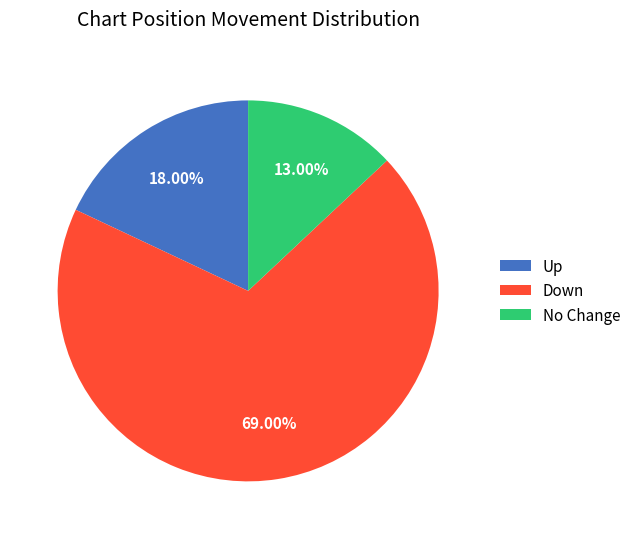

Is there any slice that represents more than half of the pie?

Yes